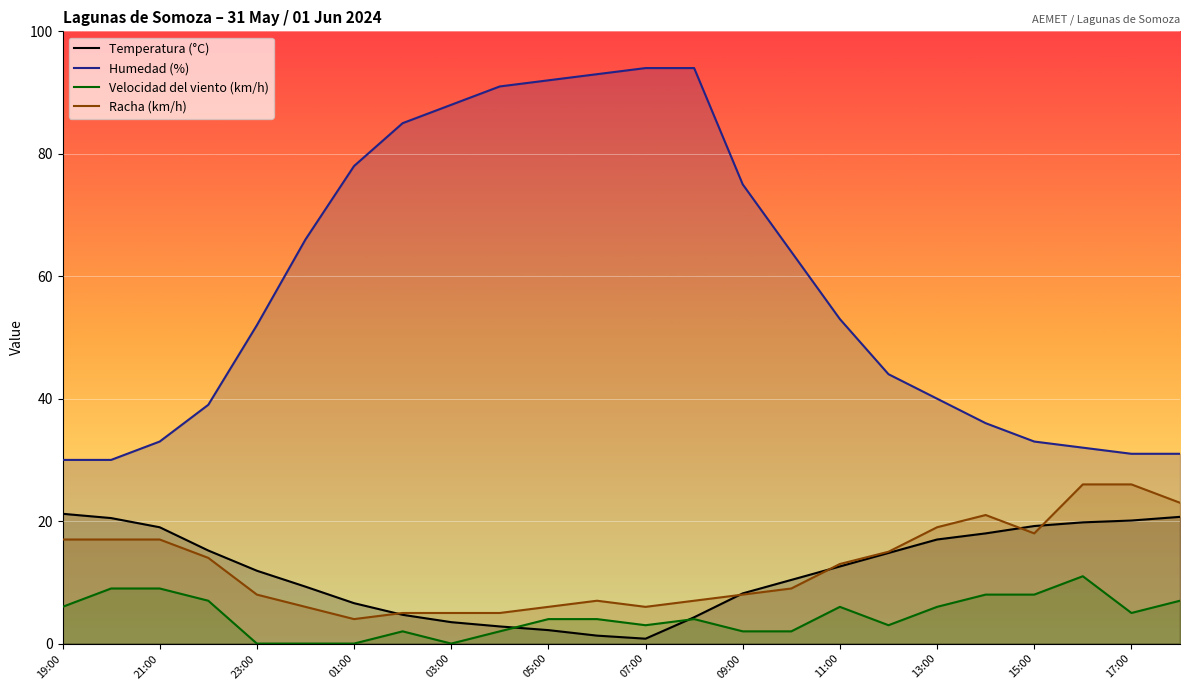

What is the total value across all series at 01:00?

88.6